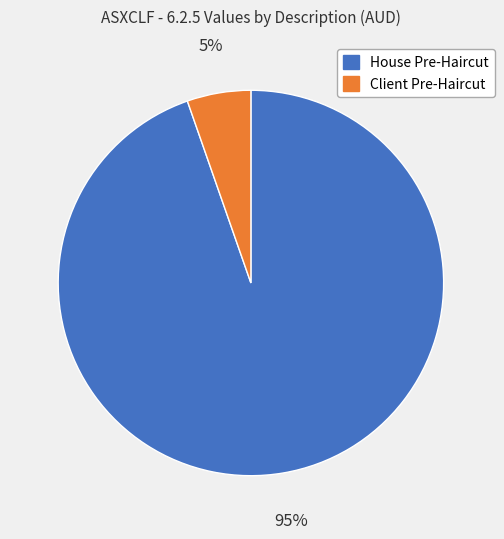

To the nearest percent, what is the average slice percentage?

50%